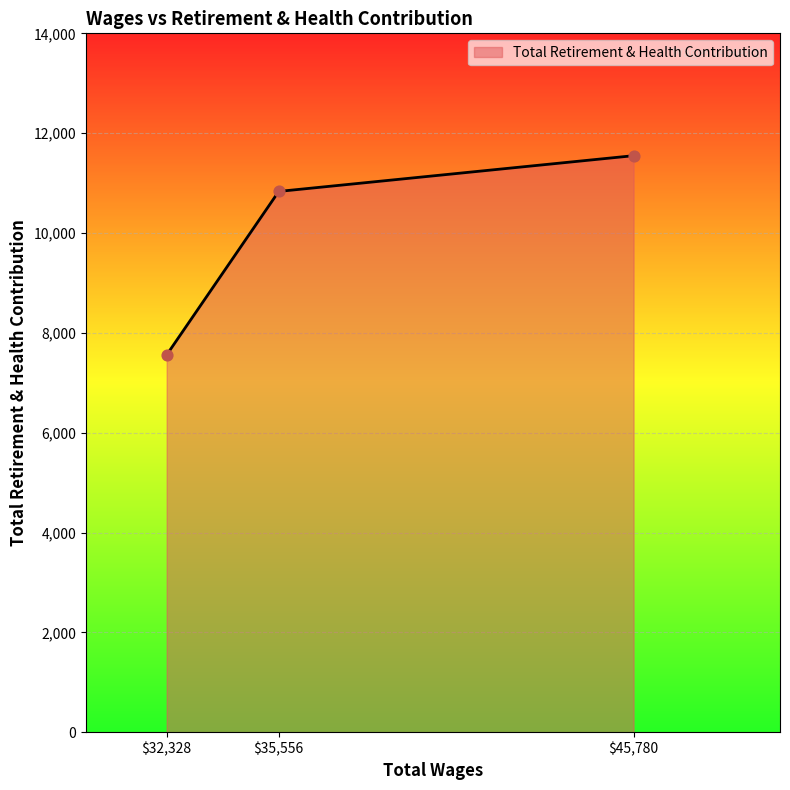

What is the sum of all values?

29941